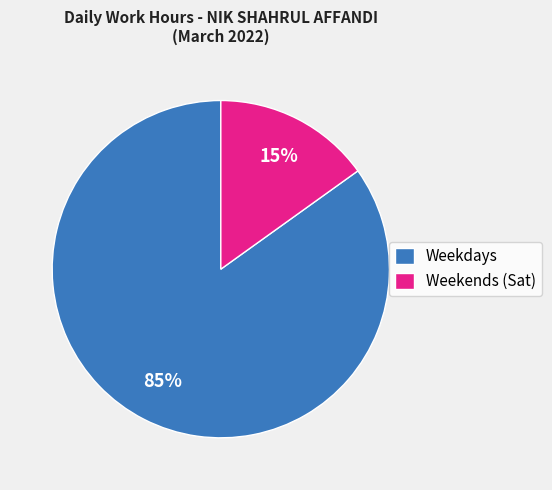

Does any single category account for the majority?

Yes